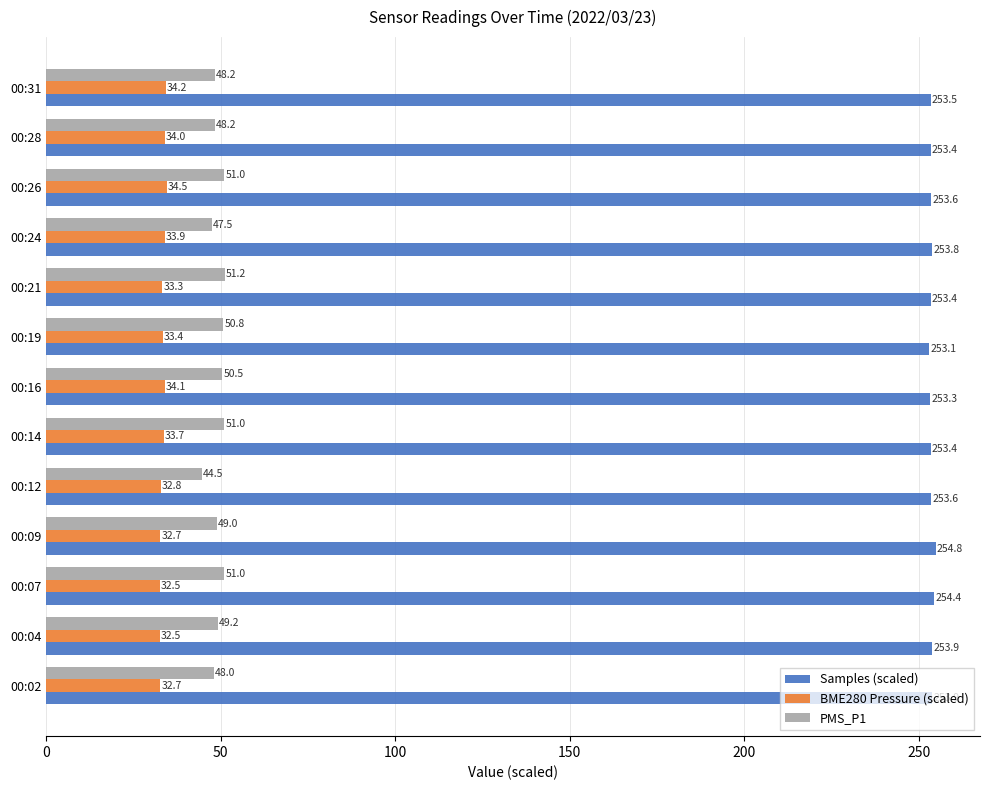

Rank the series at 00:04 from lowest to highest value.

BME280 Pressure (scaled), PMS_P1, Samples (scaled)